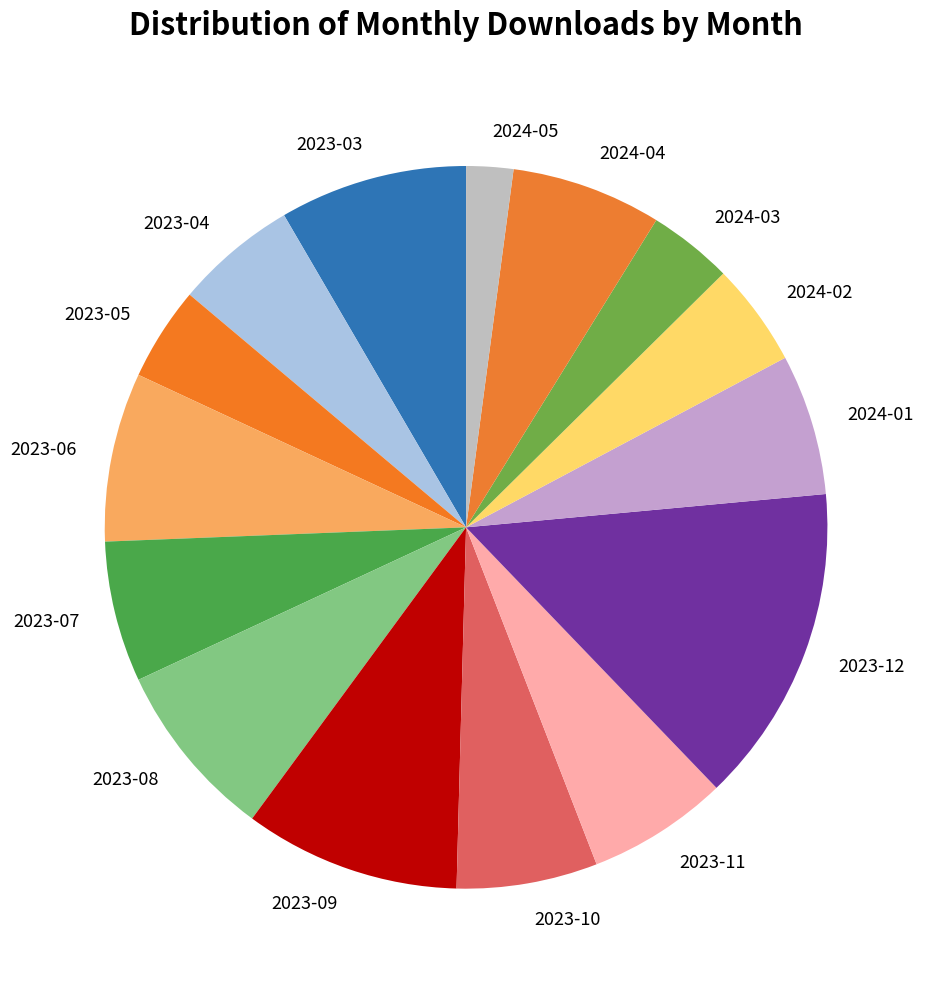

Does any single category account for the majority?

No